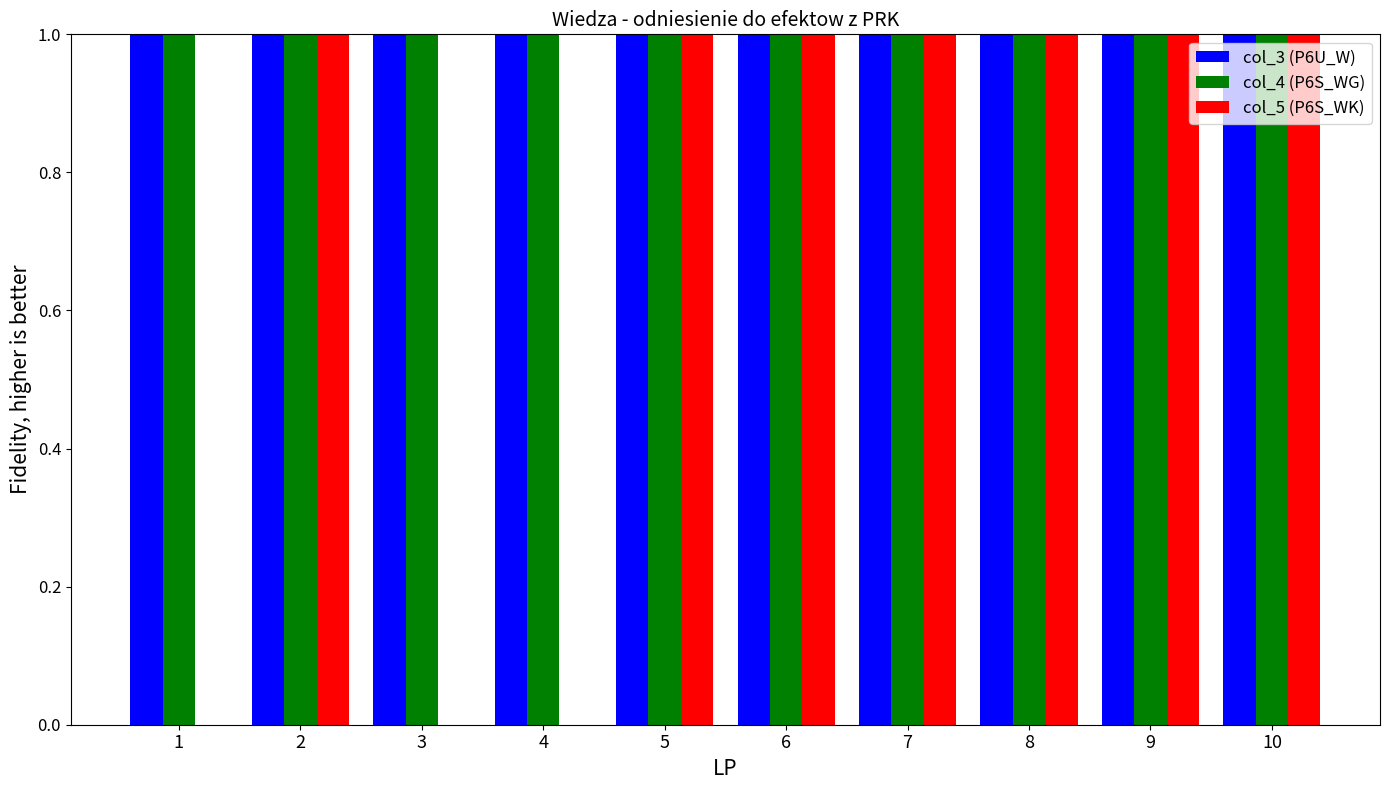

What is the total value across all series at 5?

3